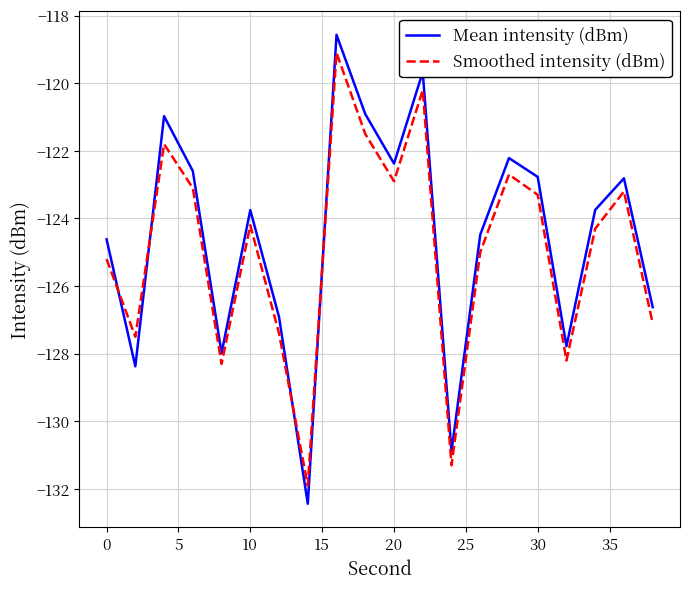

What is the maximum value for Mean intensity (dBm)?

-118.6